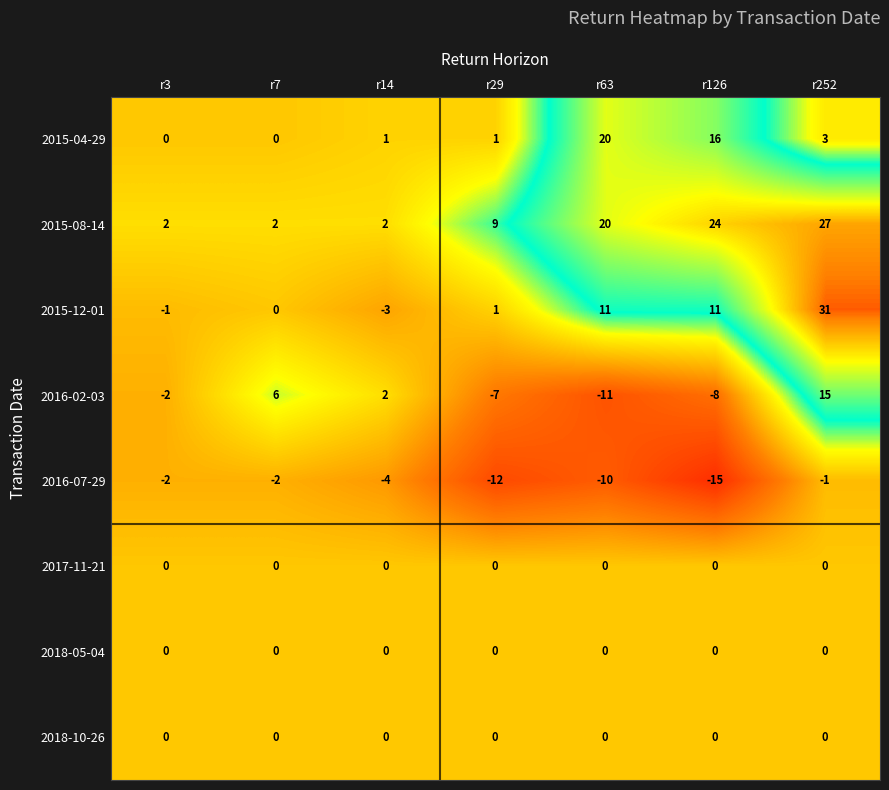

At how many categories does at least one series exceed 12?

3